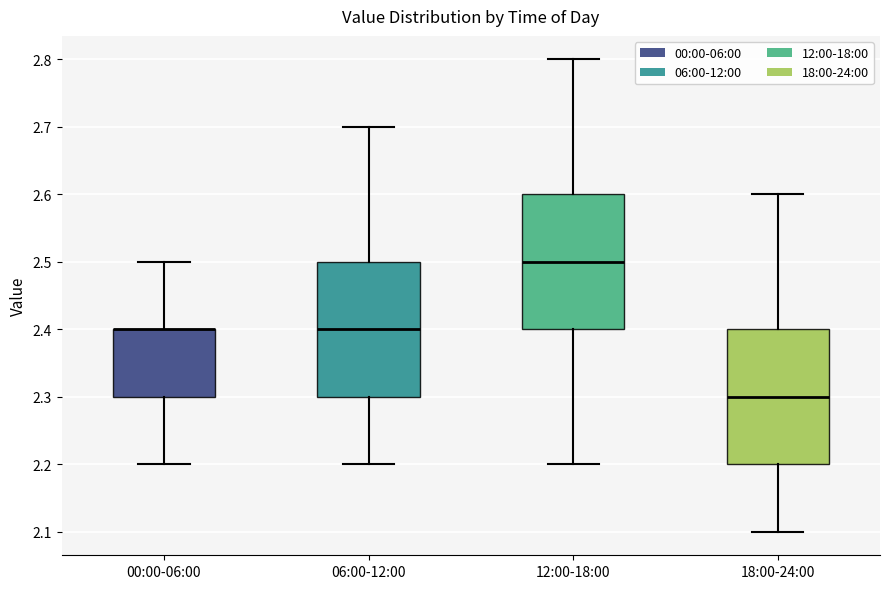

Where is the upper edge of the box for 18:00-24:00 on the y-axis? The values are not printed on the chart, so give them approximately, as read against the axis.

2.4